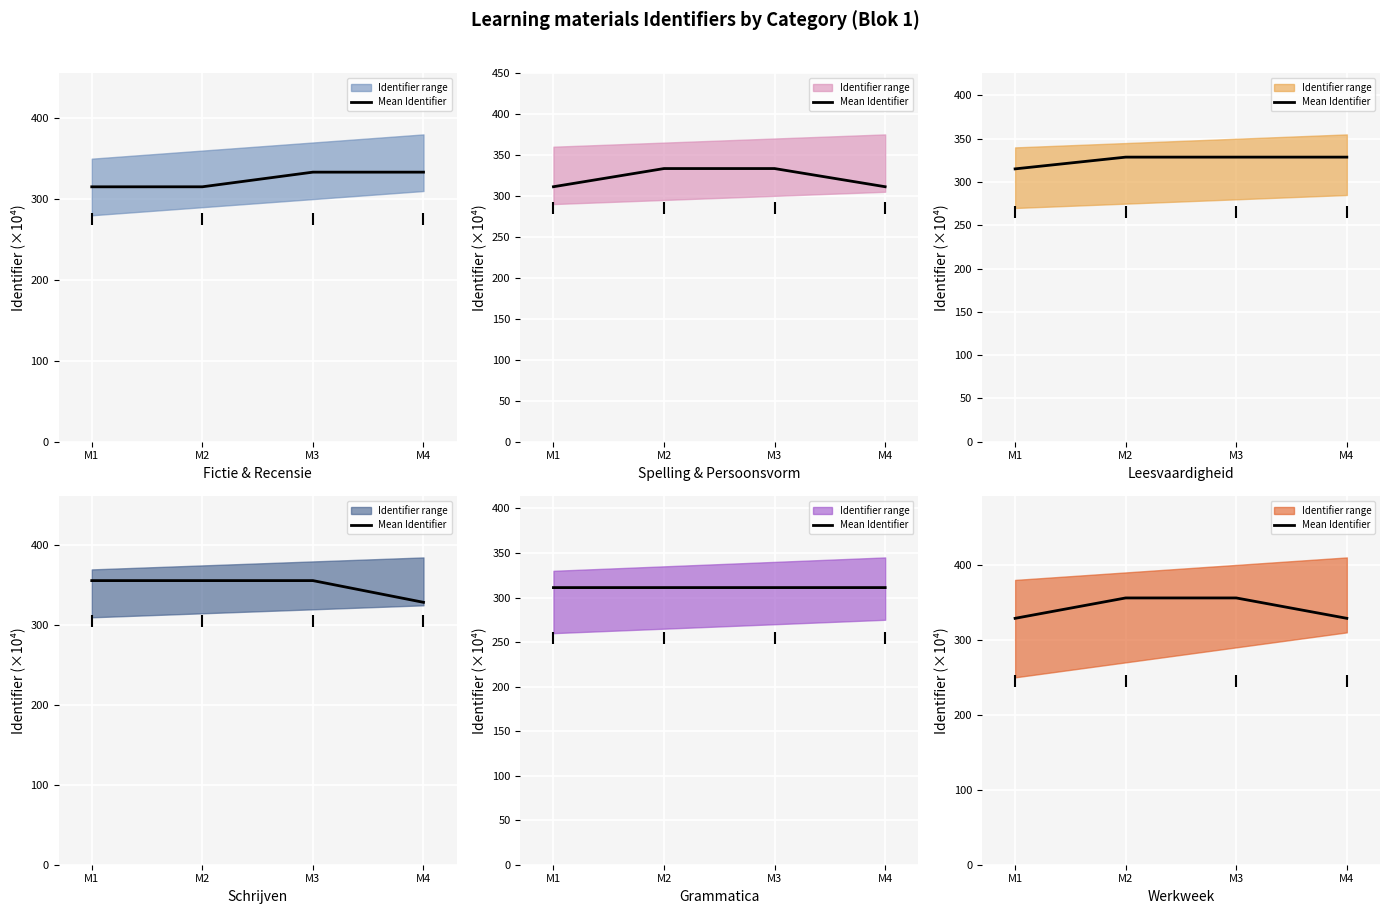

True or false: the data shows 355.9 at M2.

True